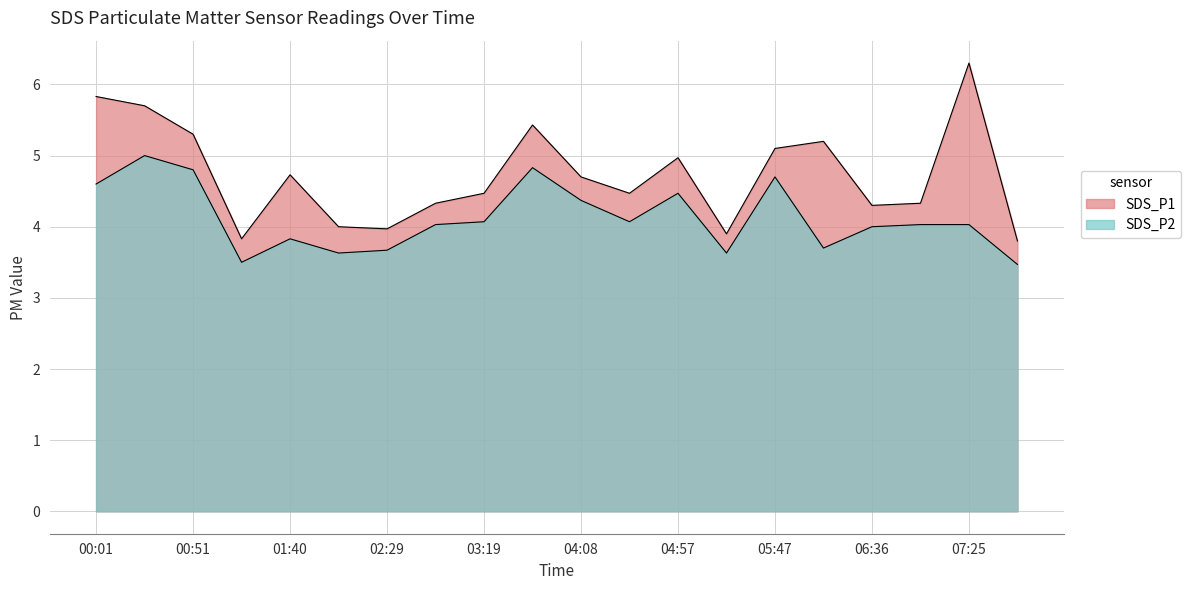

Reading right to left, list all the values displayed in this chart.

SDS_P1: 3.8	6.3	4.3	4.3	5.2	5.1	3.9	5.0	4.5	4.7	5.4	4.5	4.3	4.0	4.0	4.7	3.8	5.3	5.7	5.8
SDS_P2: 3.5	4.0	4.0	4.0	3.7	4.7	3.6	4.5	4.1	4.4	4.8	4.1	4.0	3.7	3.6	3.8	3.5	4.8	5.0	4.6